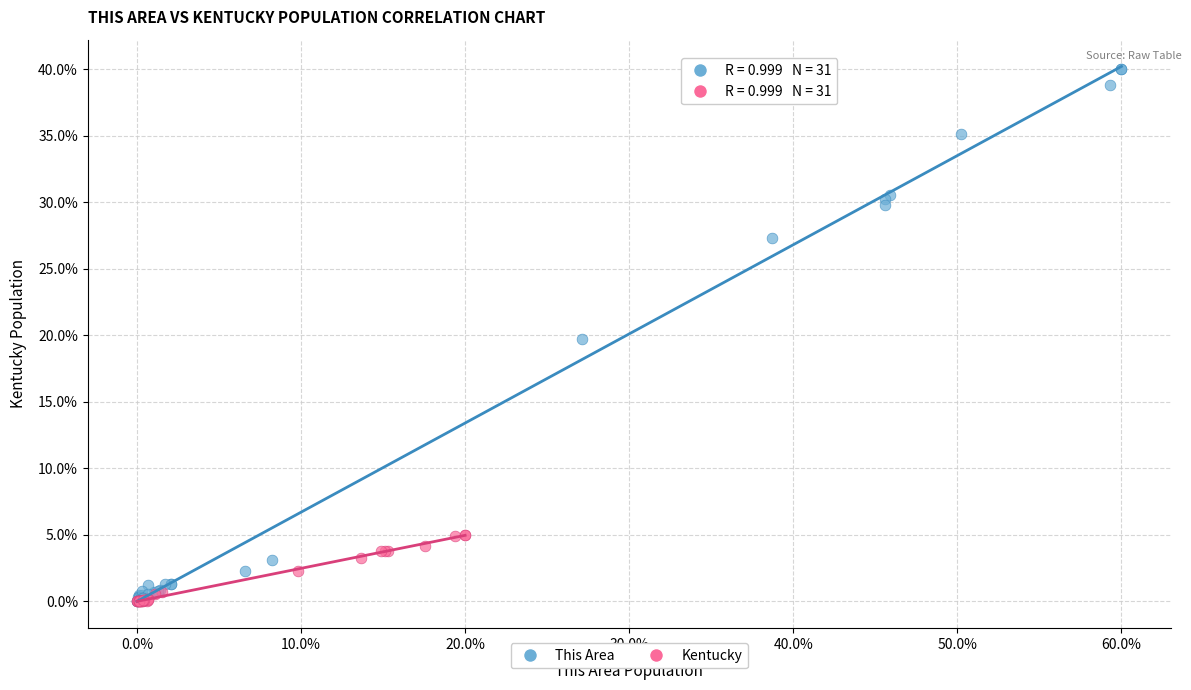

What are all the series names shown in the legend?

This Area, Kentucky